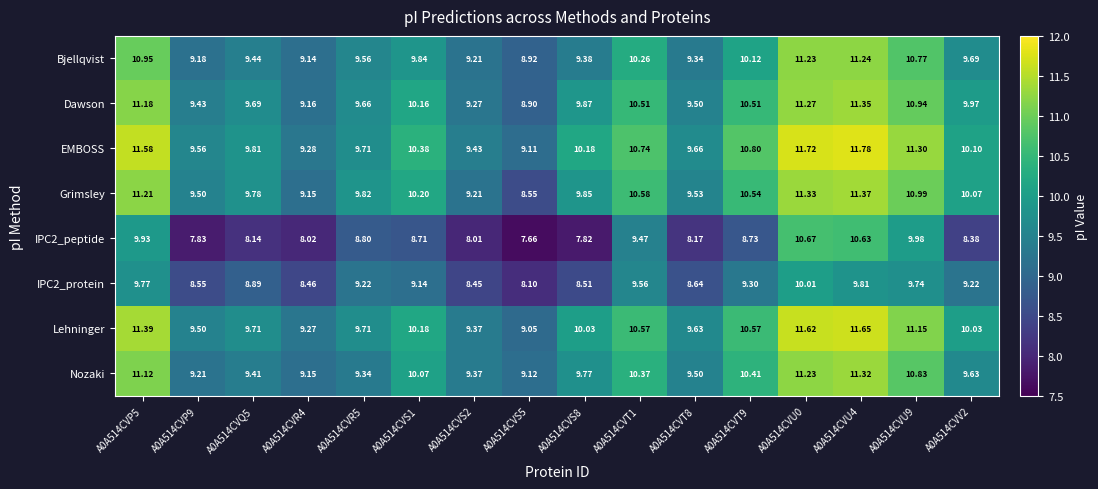

Is the value of Grimsley at A0A514CVP9 greater than the value of Dawson at A0A514CVU4?

No